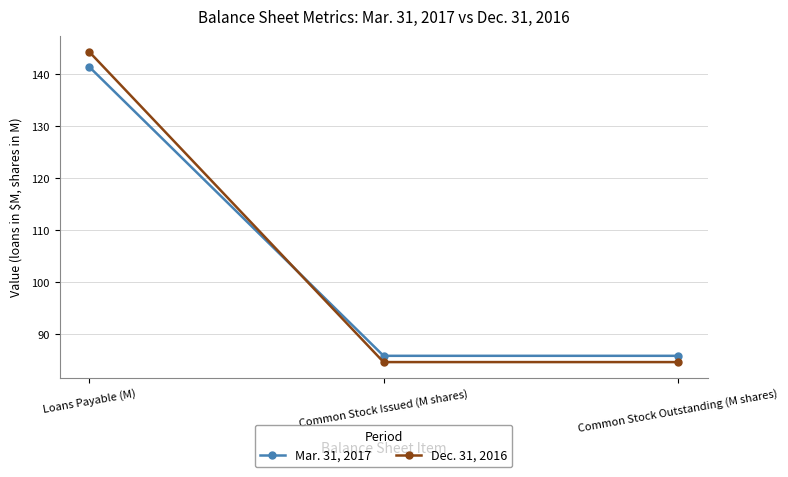

What is the average value of the Mar. 31, 2017 series?

104.4